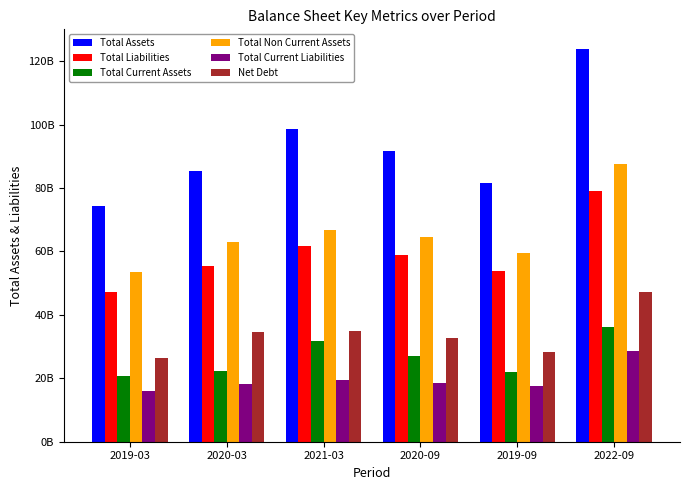

What is the smallest value displayed?

16036469000